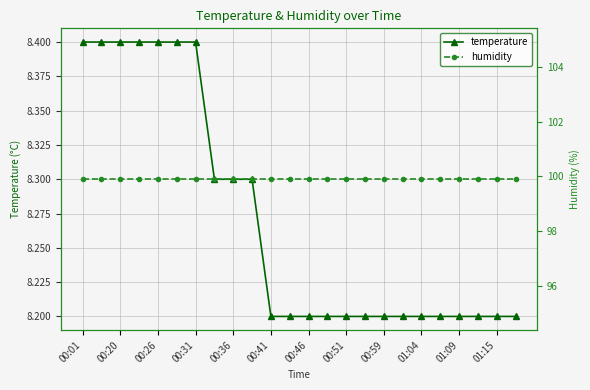

What is the lowest value of the temperature series?

8.2